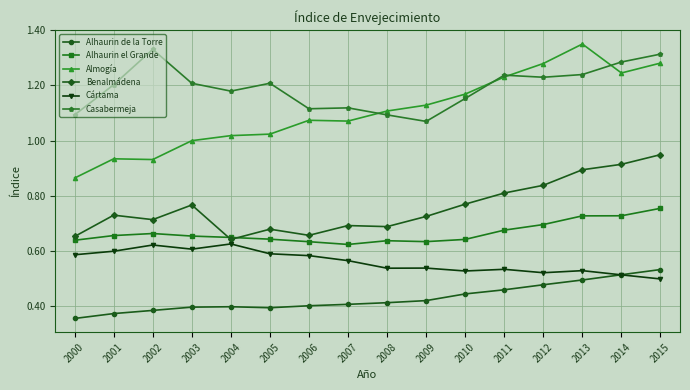

List the series in order of their peak value, lowest first.

Alhaurin de la Torre, Cártama, Alhaurin el Grande, Benalmádena, Casabermeja, Almogía